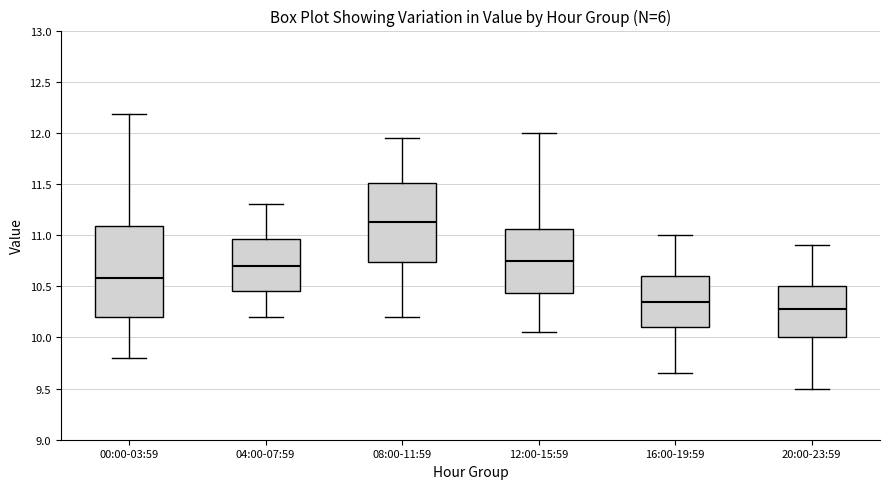

Reading left to right, read every box against the y-axis: the position of its median line, the range the box covers, and the ends of its whiskers. The values are not printed on the chart, so give them approximately, as read against the axis.

00:00-03:59: median 10.60, box 10.20 to 11.10, whiskers 9.80 to 12.20
04:00-07:59: median 10.70, box 10.45 to 10.95, whiskers 10.20 to 11.30
08:00-11:59: median 11.15, box 10.75 to 11.50, whiskers 10.20 to 11.95
12:00-15:59: median 10.75, box 10.45 to 11.05, whiskers 10.05 to 12.00
16:00-19:59: median 10.35, box 10.10 to 10.60, whiskers 9.65 to 11.00
20:00-23:59: median 10.30, box 10.00 to 10.50, whiskers 9.50 to 10.90